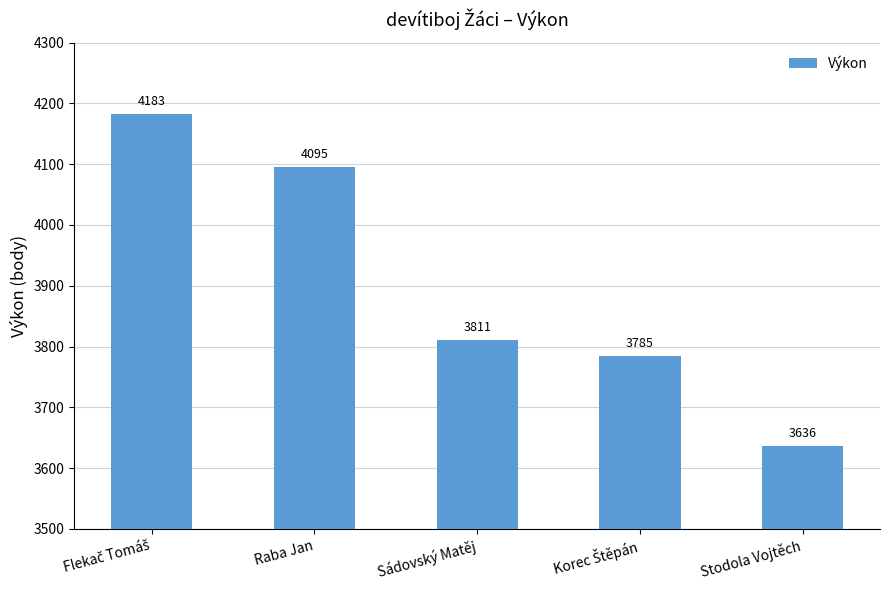

Are the bars grouped side by side (vs. stacked)?

No